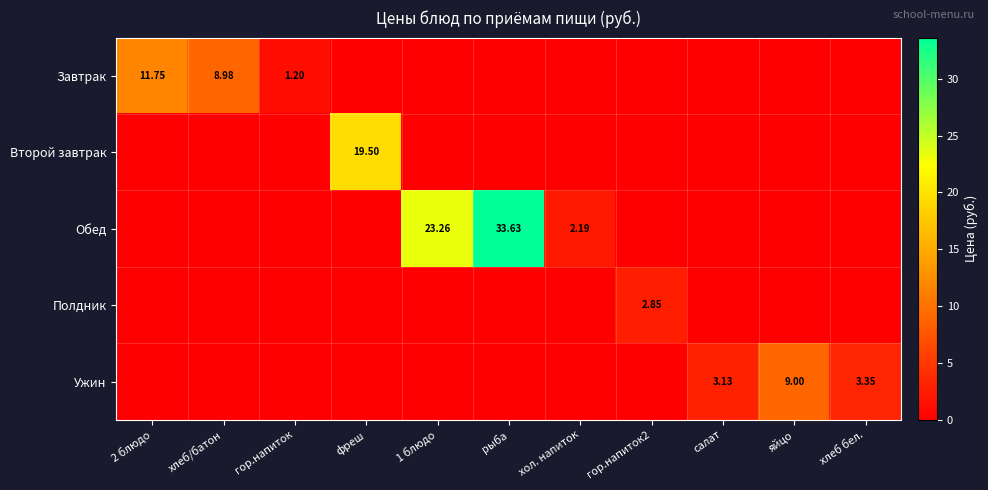

Which series has the largest total across all categories?

Обед